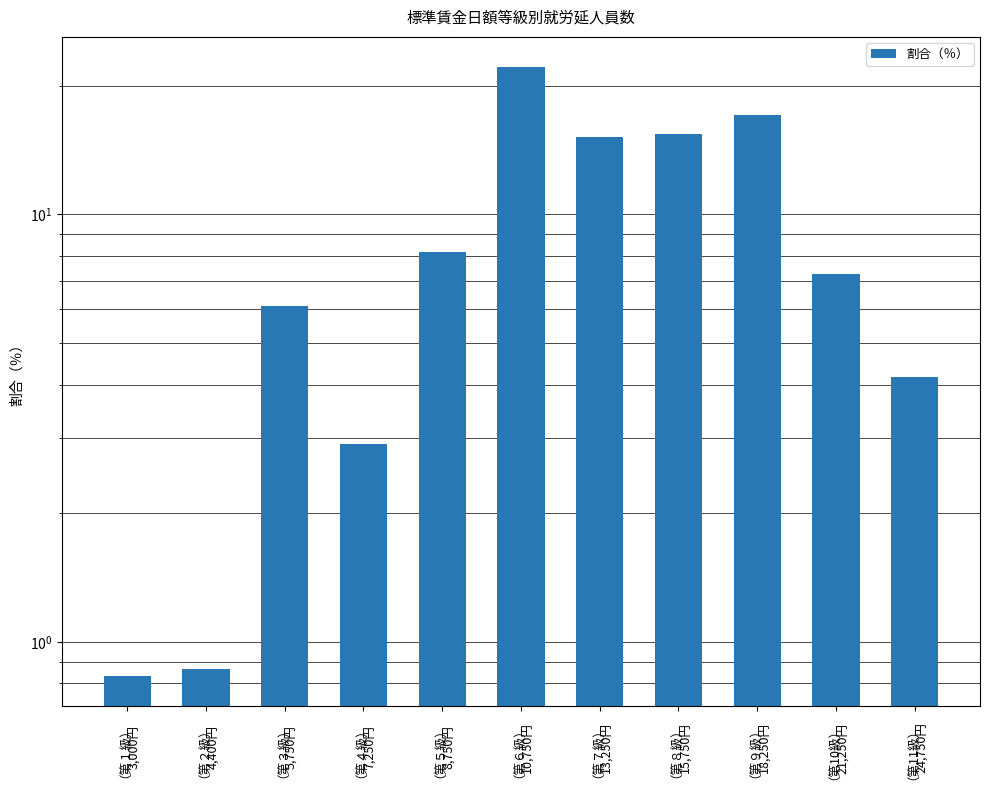

How many values are below 7?

5